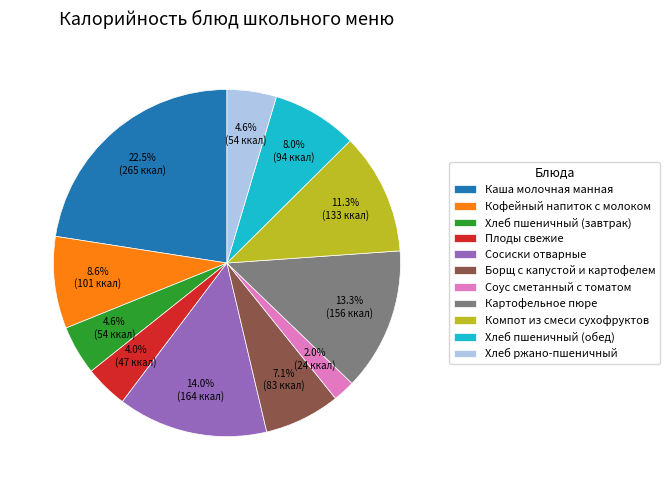

Which slice is the largest?

Каша молочная манная